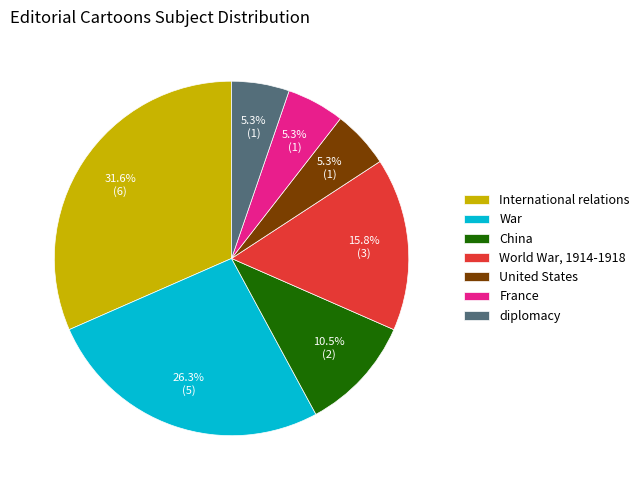

Combined, do United States and China account for over 50%?

No